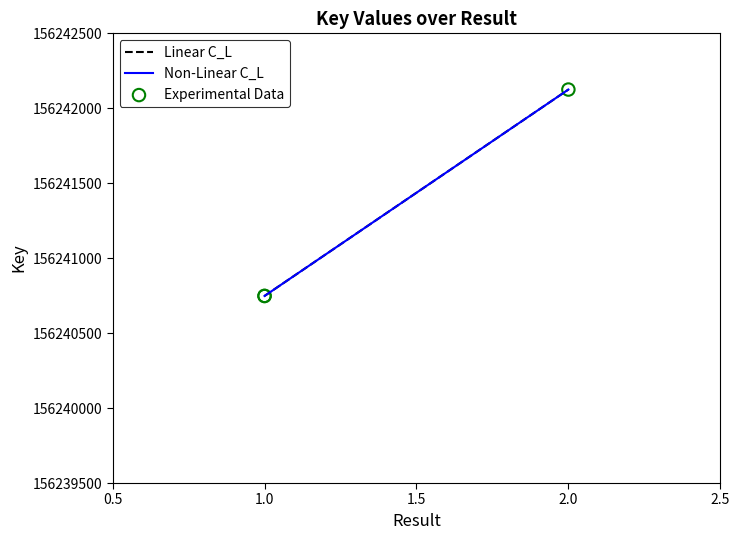

At how many categories does at least one series exceed 156240785?

1